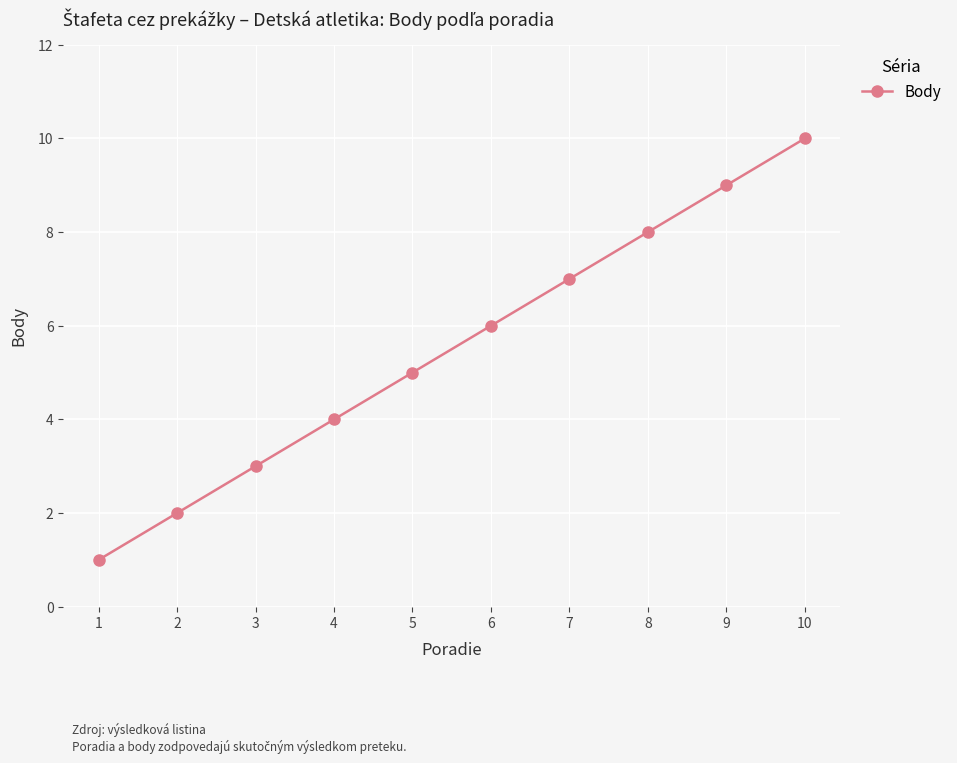

What is the change in value from 1 to 6?

+5